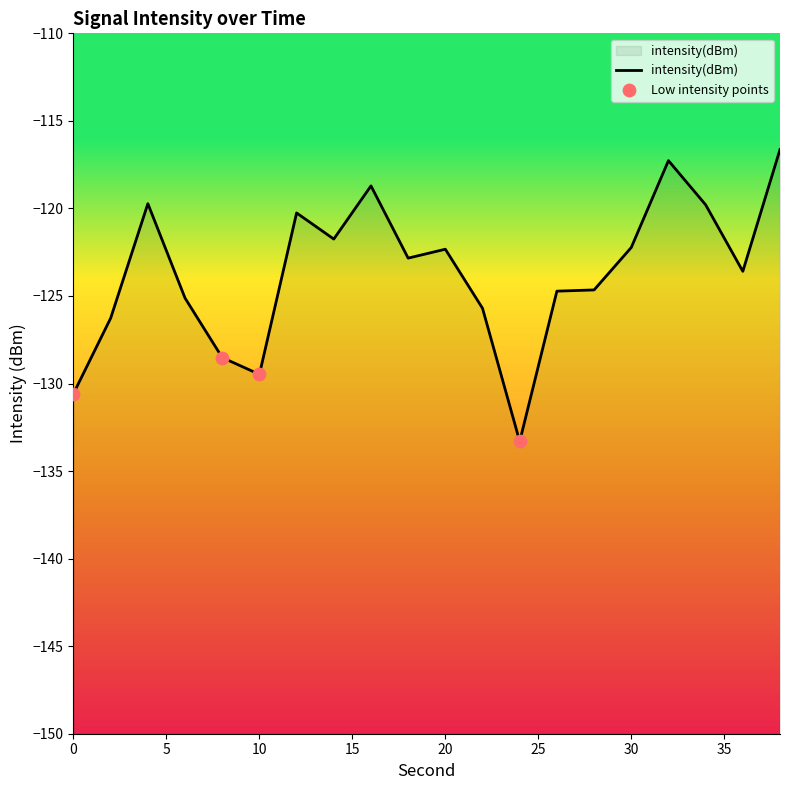

Between 22 and 26, which is larger?

26